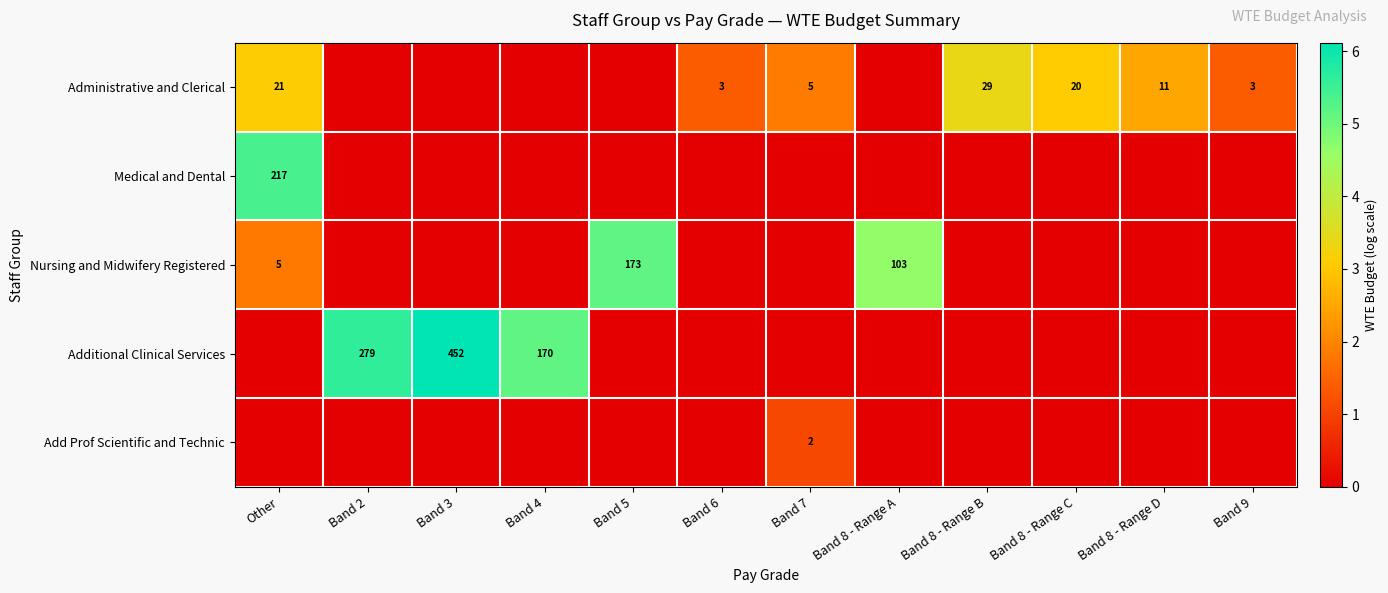

At which category does the chart reach its peak across all series?

Band 3